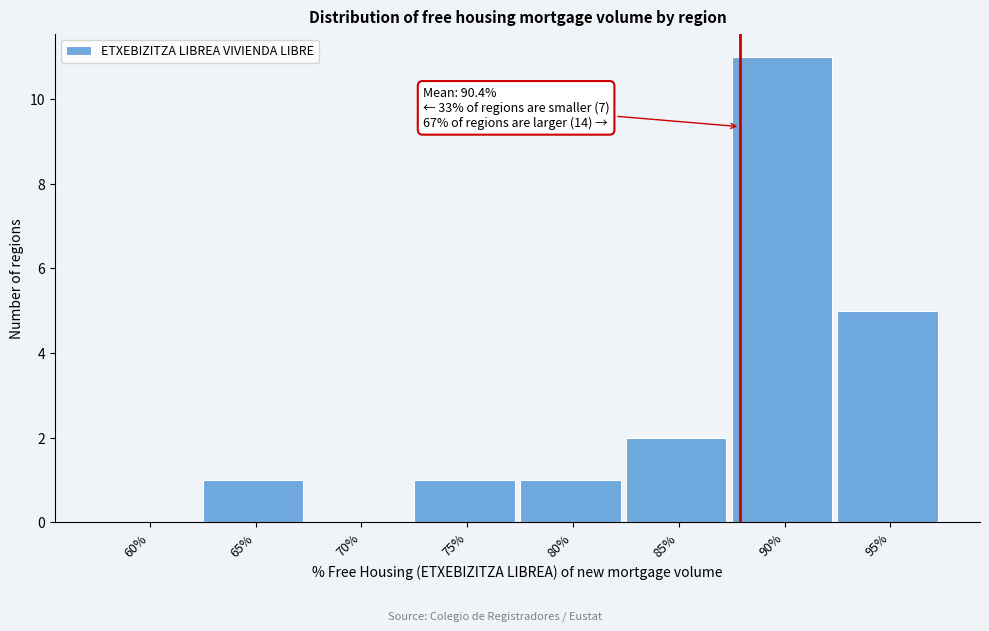

Reading left to right, list all the values displayed in this chart.

60%=0	65%=1	70%=0	75%=1	80%=1	85%=2	90%=11	95%=5